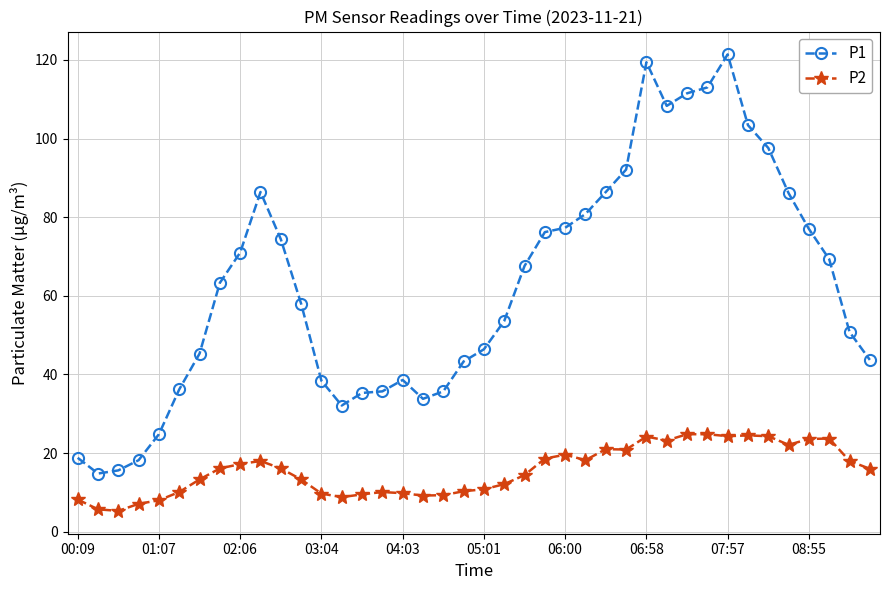

Which series has the widest spread of values?

P1